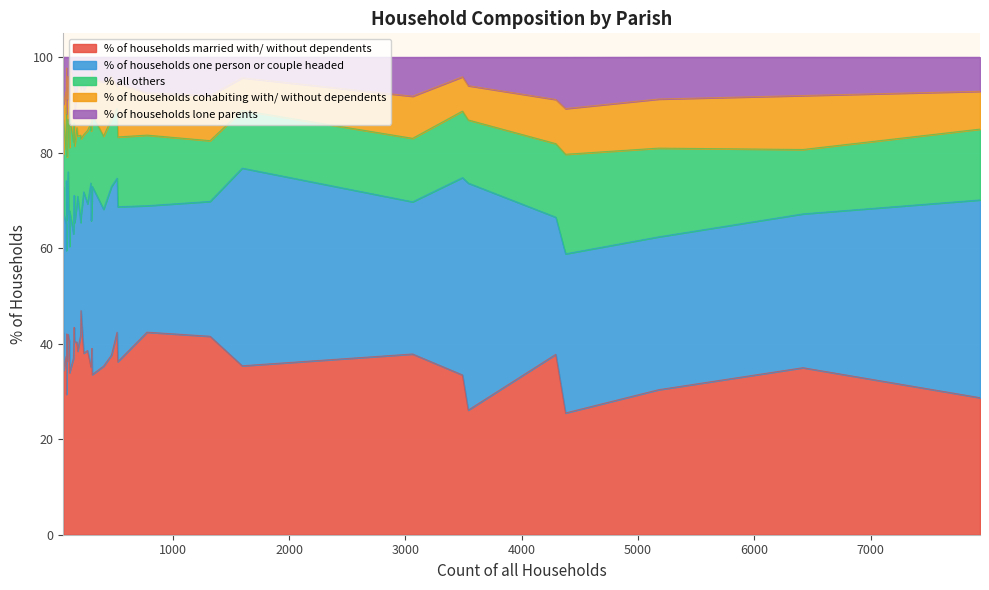

How many lines are shown in the chart?

5